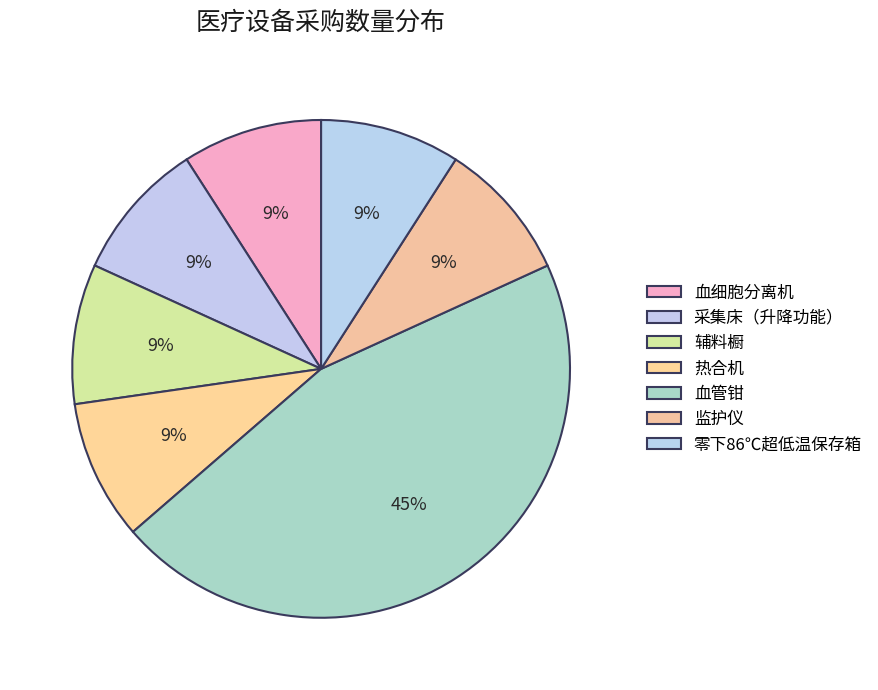

To the nearest percent, what is the combined percentage of 监护仪 and 采集床（升降功能）?

18%